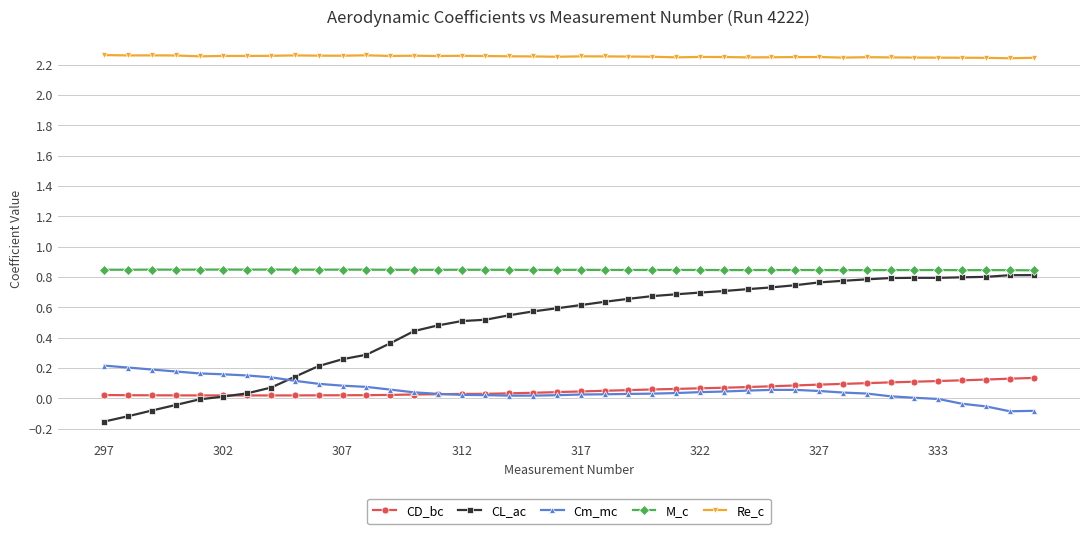

Which series has the largest total across all categories?

Re_c